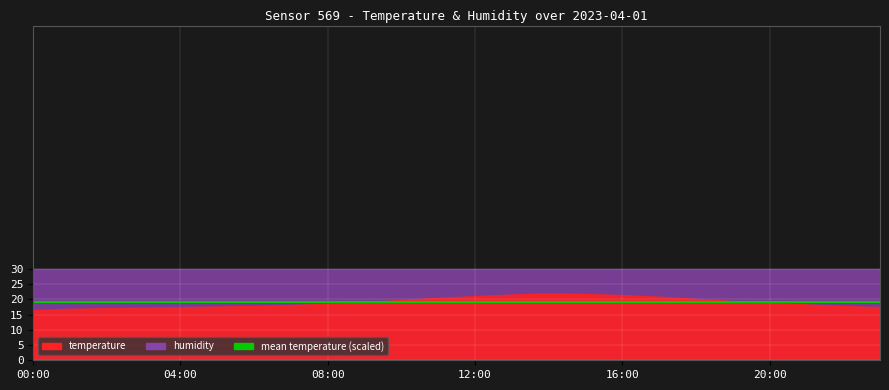

True or false: humidity has a value of 163.3 at 19:00.

False